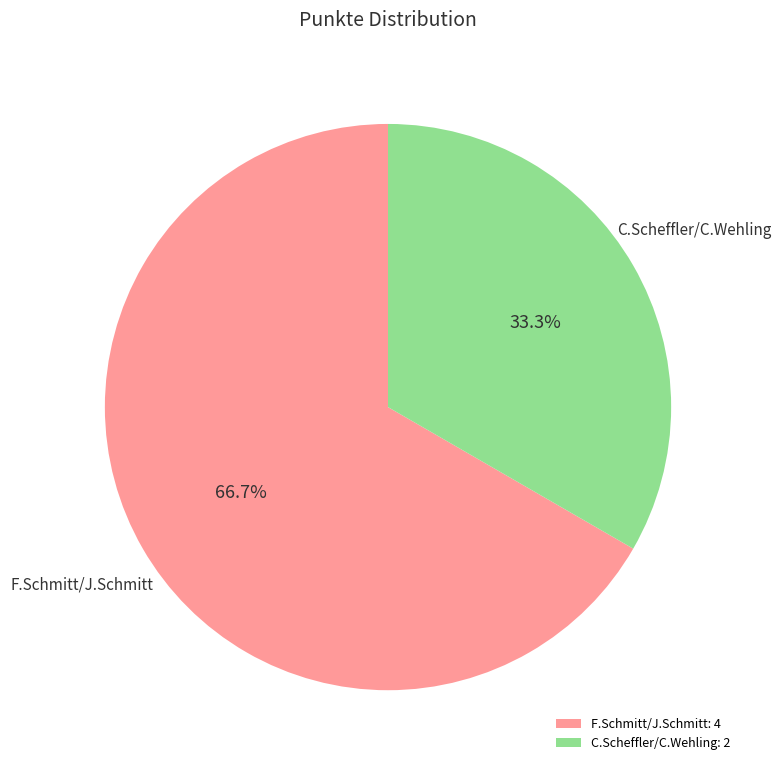

Which slice represents more than half of the pie?

F.Schmitt/J.Schmitt